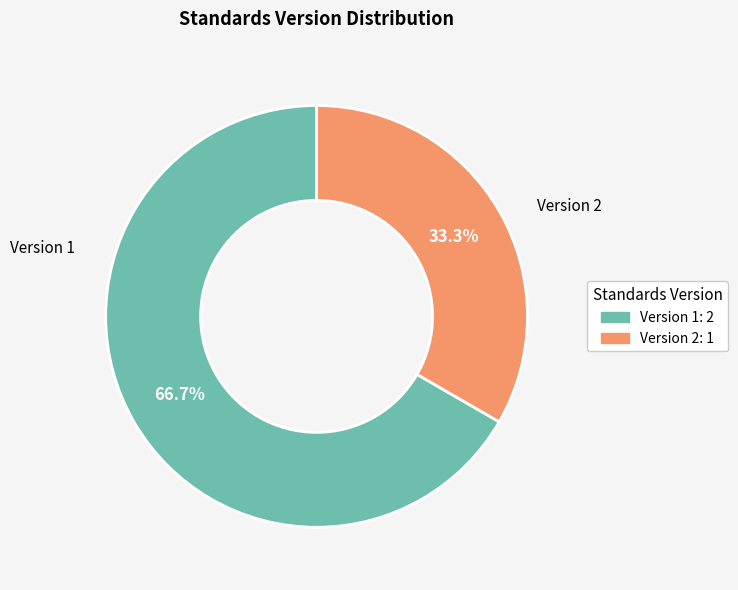

What portion of the pie excludes Version 2: 1?

66.7%